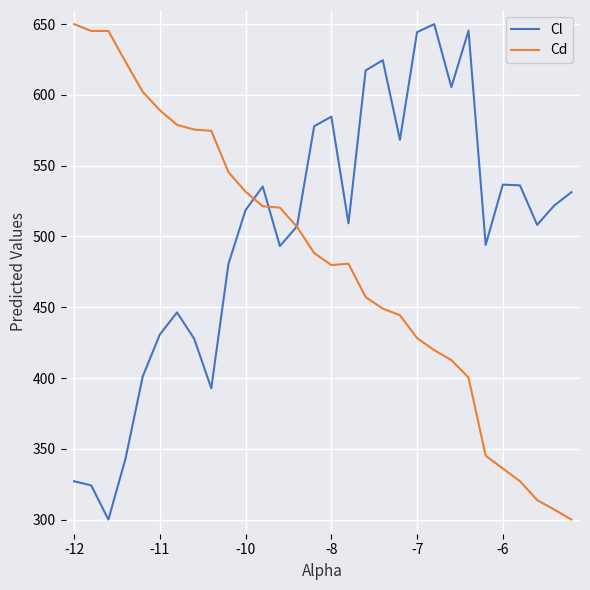

What is the highest value of the Cl series?

650.0